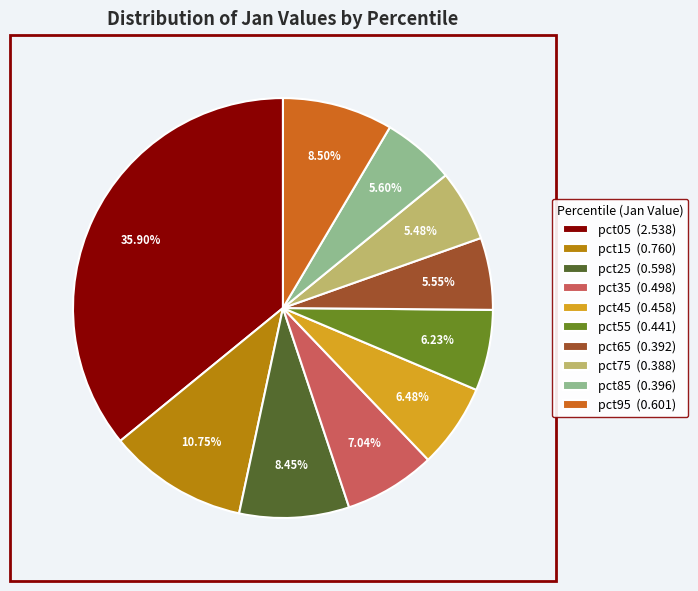

The pct65 slice represents 19% of the pie. True or false?

False